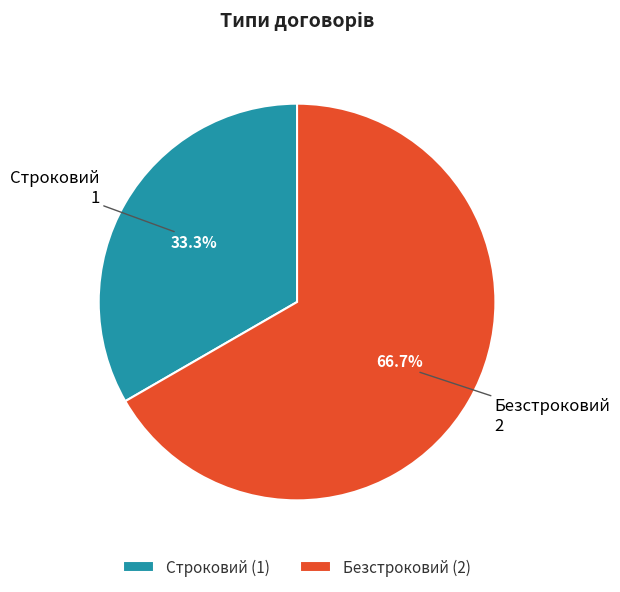

Approximately how many times larger is the value at Строковий compared to Безстроковий?

0.5